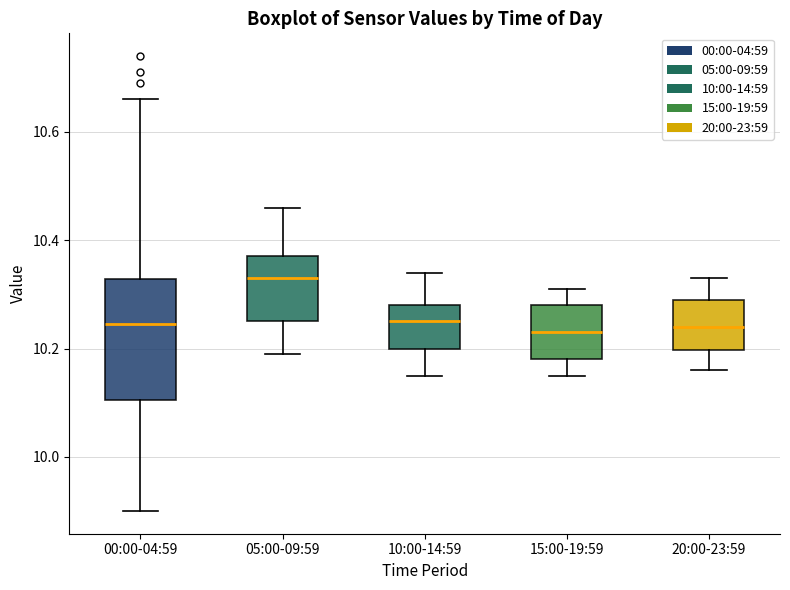

Reading left to right, read every box against the y-axis: the position of its median line, the range the box covers, and the ends of its whiskers. The values are not printed on the chart, so give them approximately, as read against the axis.

00:00-04:59: median 10.24, box 10.10 to 10.32, whiskers 9.90 to 10.66
05:00-09:59: median 10.34, box 10.26 to 10.38, whiskers 10.20 to 10.46
10:00-14:59: median 10.26, box 10.20 to 10.28, whiskers 10.16 to 10.34
15:00-19:59: median 10.24, box 10.18 to 10.28, whiskers 10.16 to 10.32
20:00-23:59: median 10.24, box 10.20 to 10.30, whiskers 10.16 to 10.34